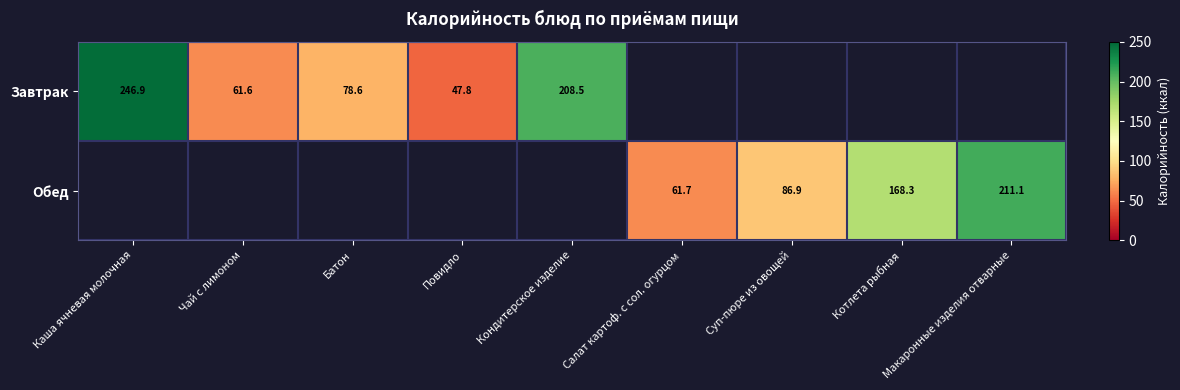

Which series changed the most between Каша ячневая молочная and Чай с лимоном?

Завтрак